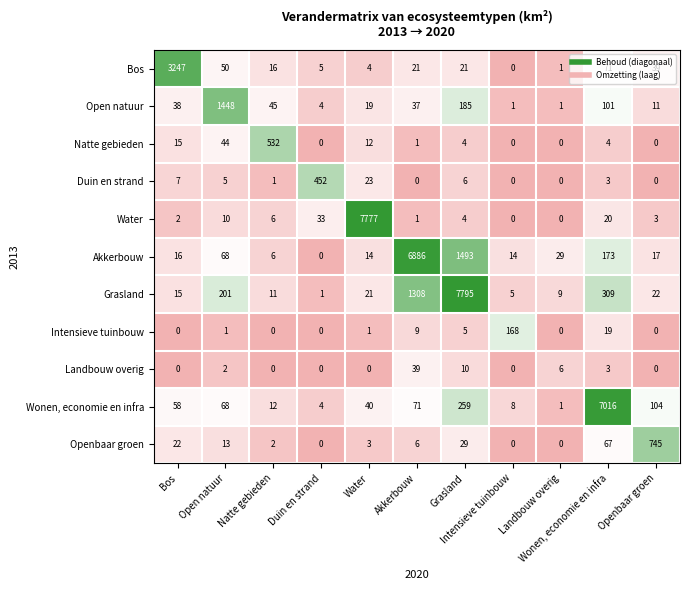

At how many categories does at least one series exceed 1337?

6